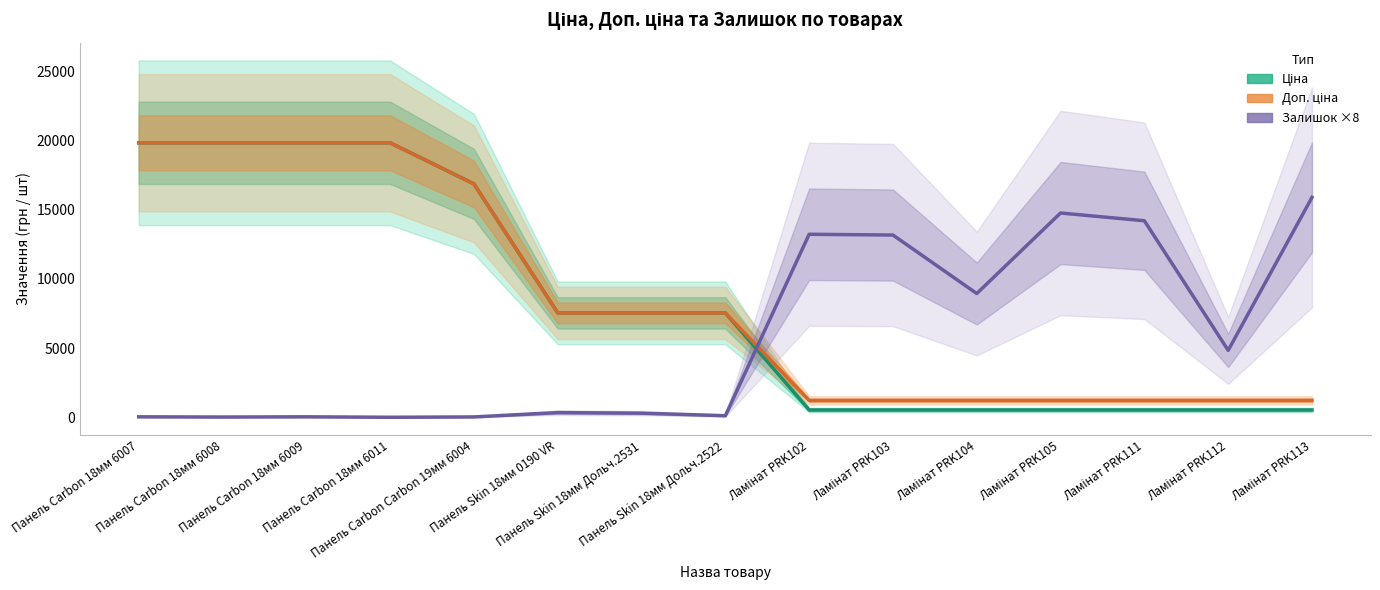

How many data points in Доп. ціна (Partial Estimate) are less than 7545?

7